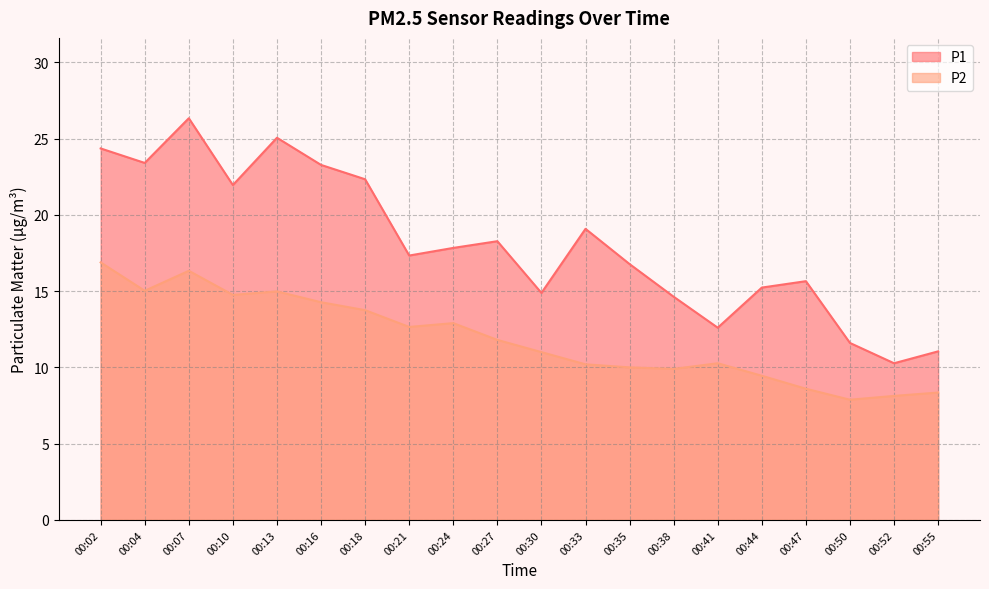

In P2, how many points are higher than both neighbors (excluding endpoints)?

4